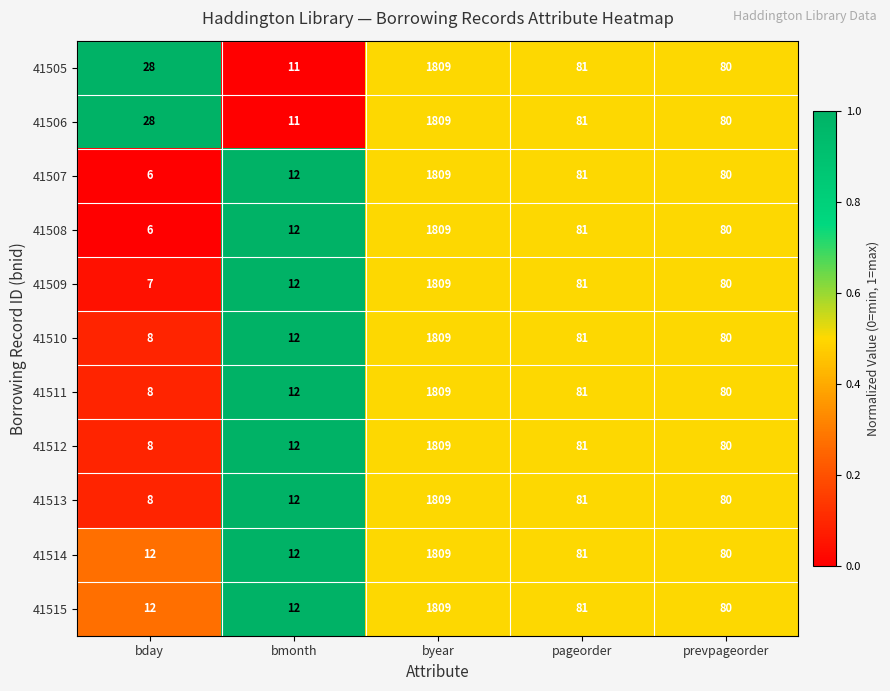

Rank the categories by 41507 value from highest to lowest.

byear, pageorder, prevpageorder, bmonth, bday